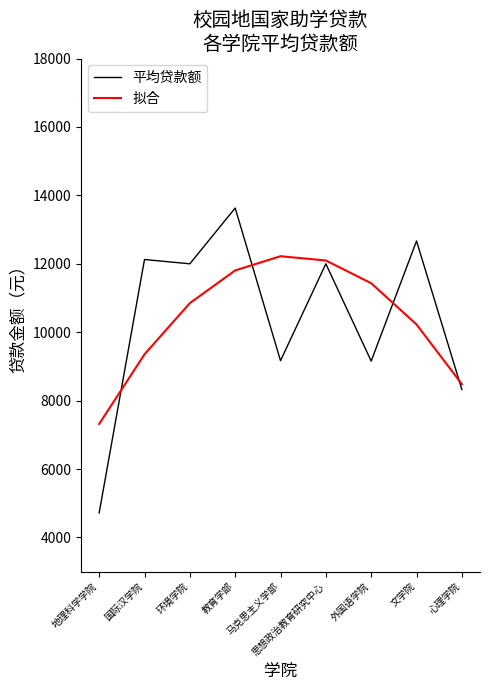

After their last crossing, which series has the higher values: 拟合 or 平均贷款额?

拟合